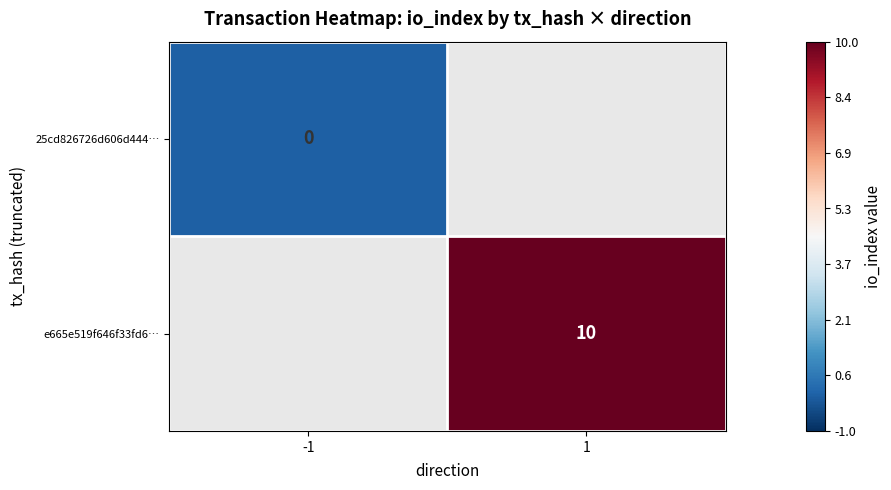

Is the value of e665e519f646f33fd6… at 1 greater than the value of 25cd826726d606d444… at -1?

Yes